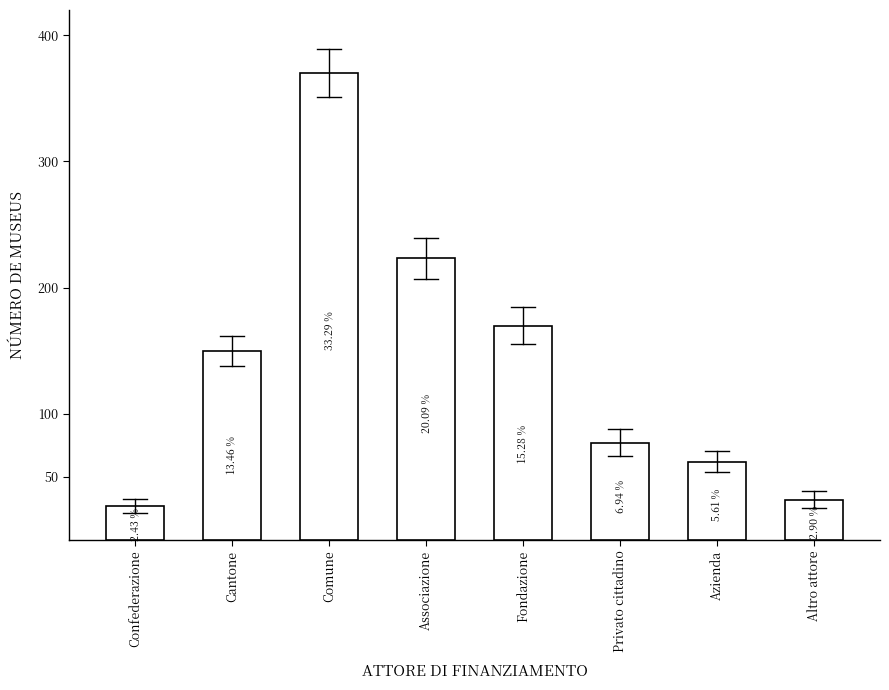

True or false: the data shows 149.6 at Cantone.

True